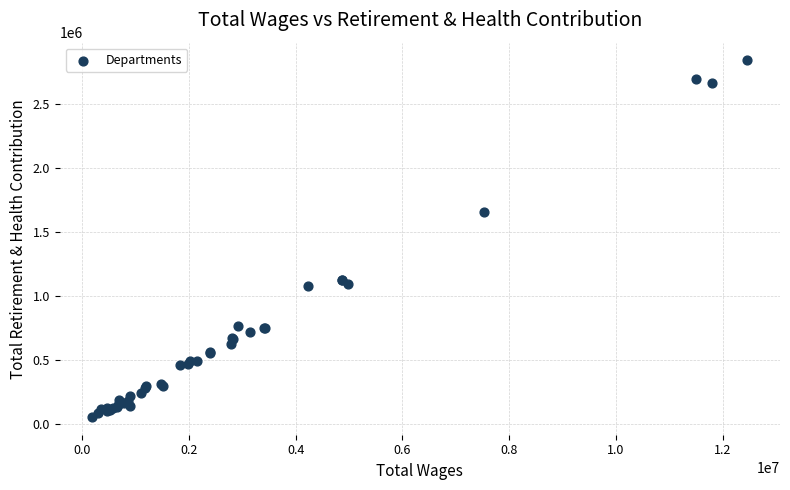

What Y value in the scatter plot is closest to 1447873?

1658205